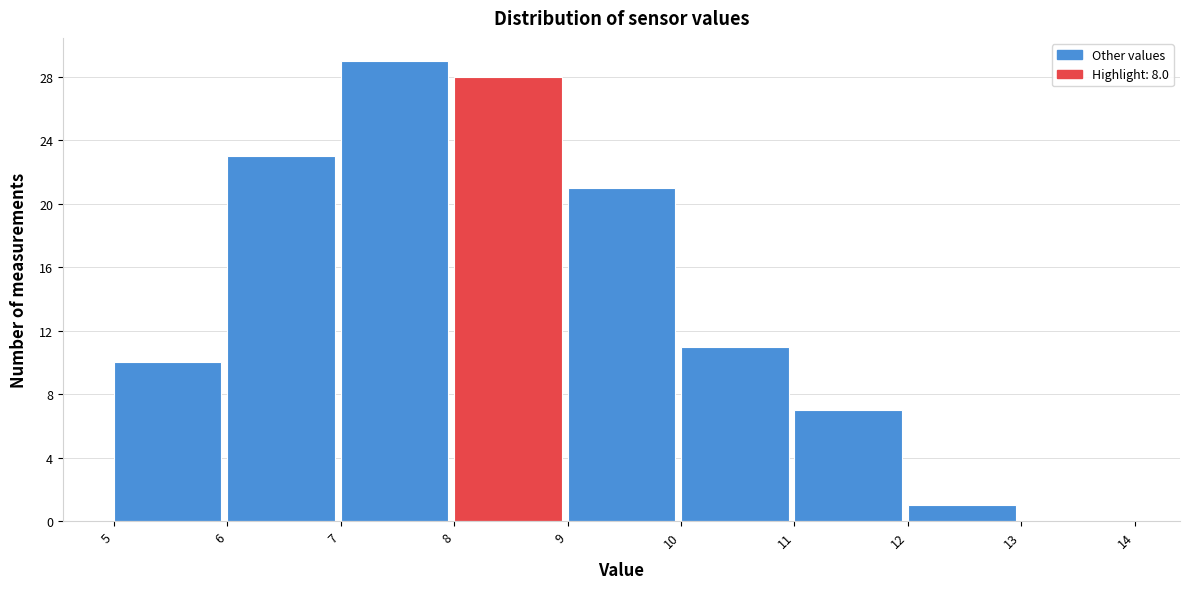

Reading left to right, list every bar in this chart as the range it spans on the x-axis followed by its height. The values are not printed on the chart, so give them approximately, as read against the axis.

5 to 6: 10
6 to 7: 23
7 to 8: 29
8 to 9: 28
9 to 10: 21
10 to 11: 11
11 to 12: 7
12 to 13: 1
13 to 14: 0